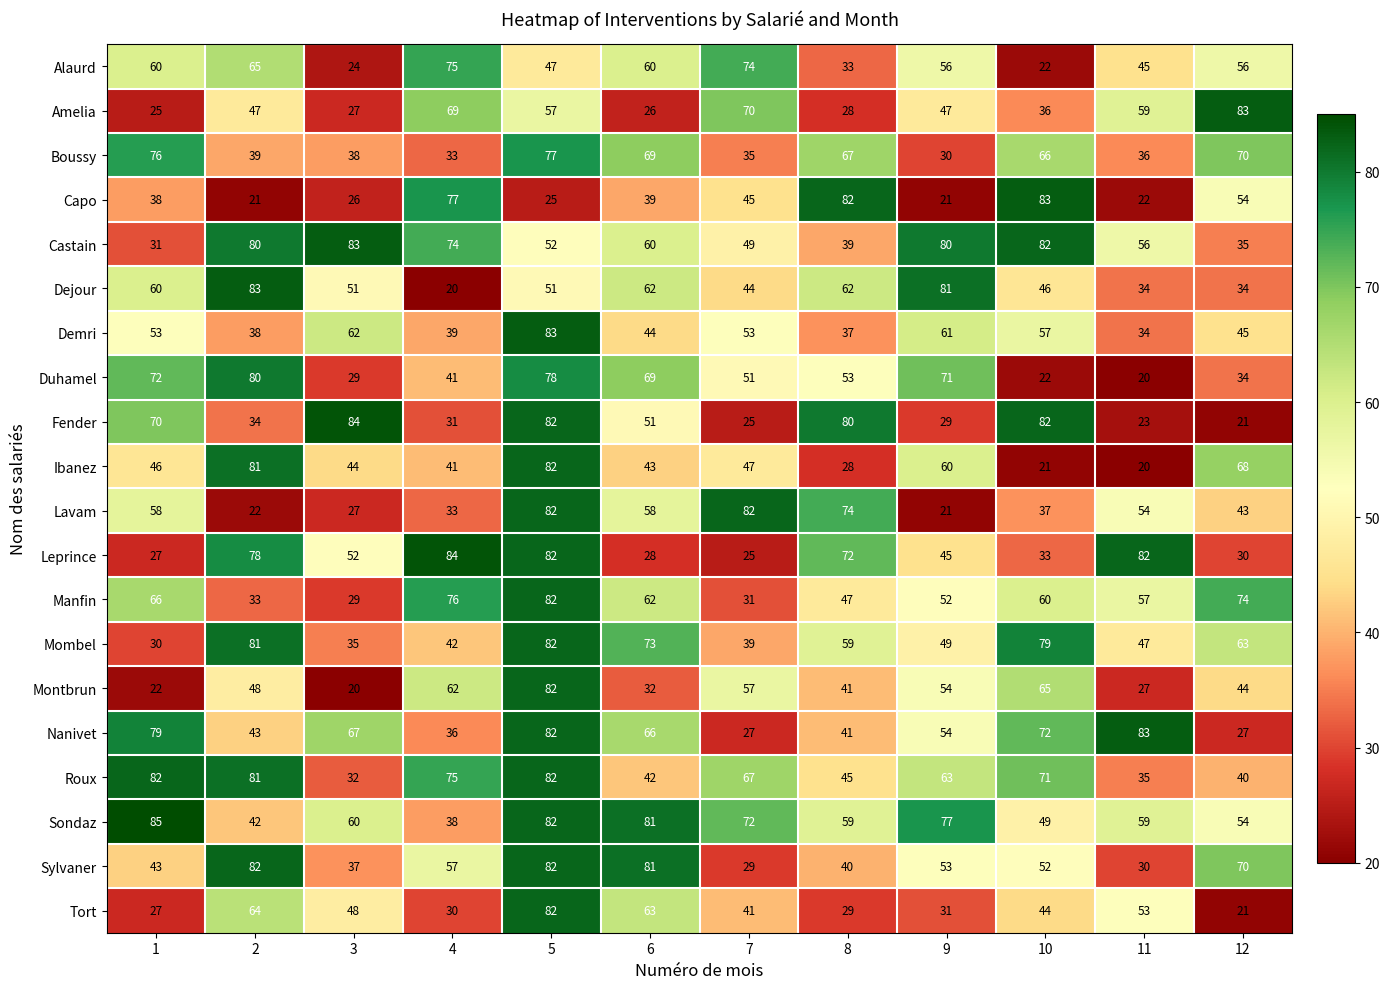

What is the approximate value of Castain at 5, to the nearest 10?

50